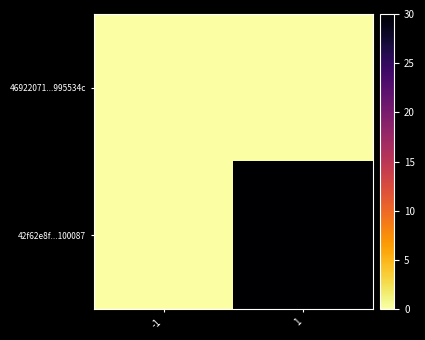

Which series has the largest total across all categories?

42f62e8f...100087